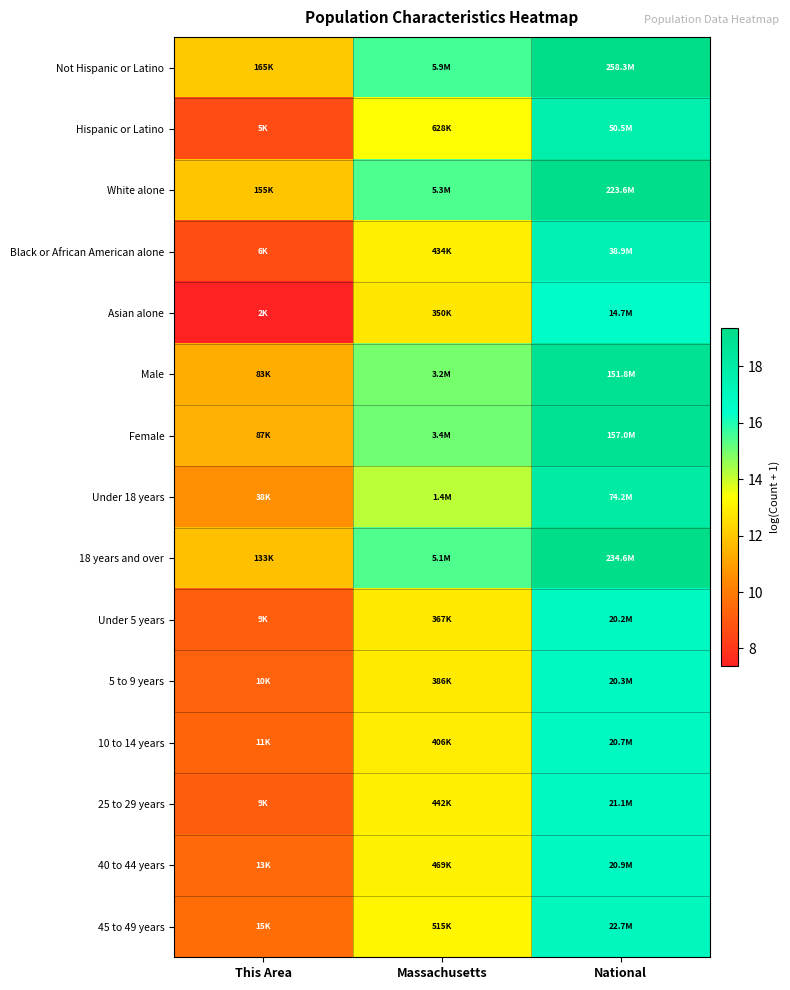

What is the spread (max minus min) of values at Massachusetts?

2.8